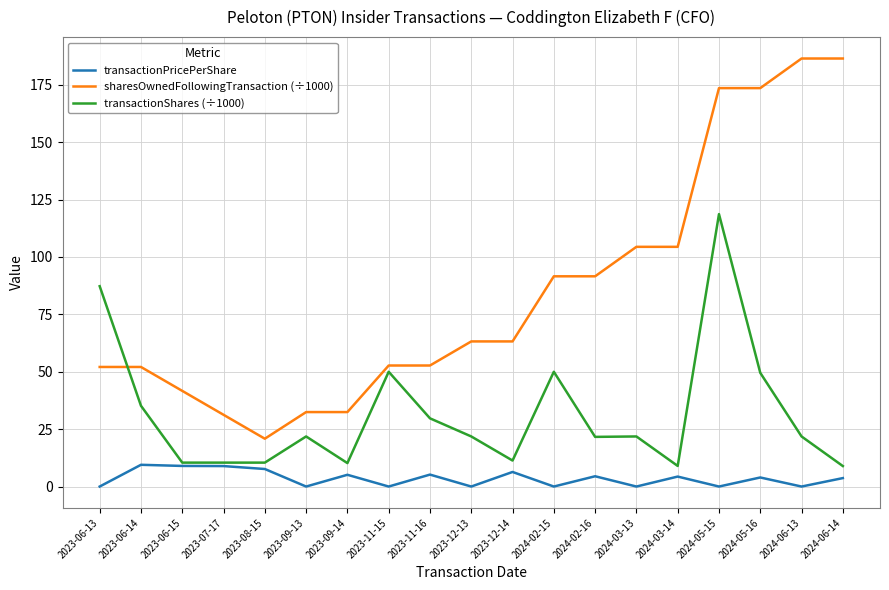

Count the number of categories in the chart.

19